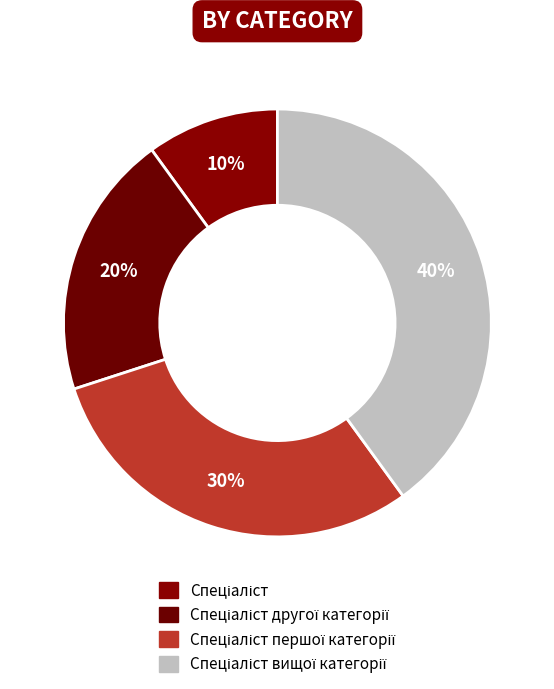

To the nearest percent, what is the combined percentage of Спеціаліст вищої категорії and Спеціаліст?

50%